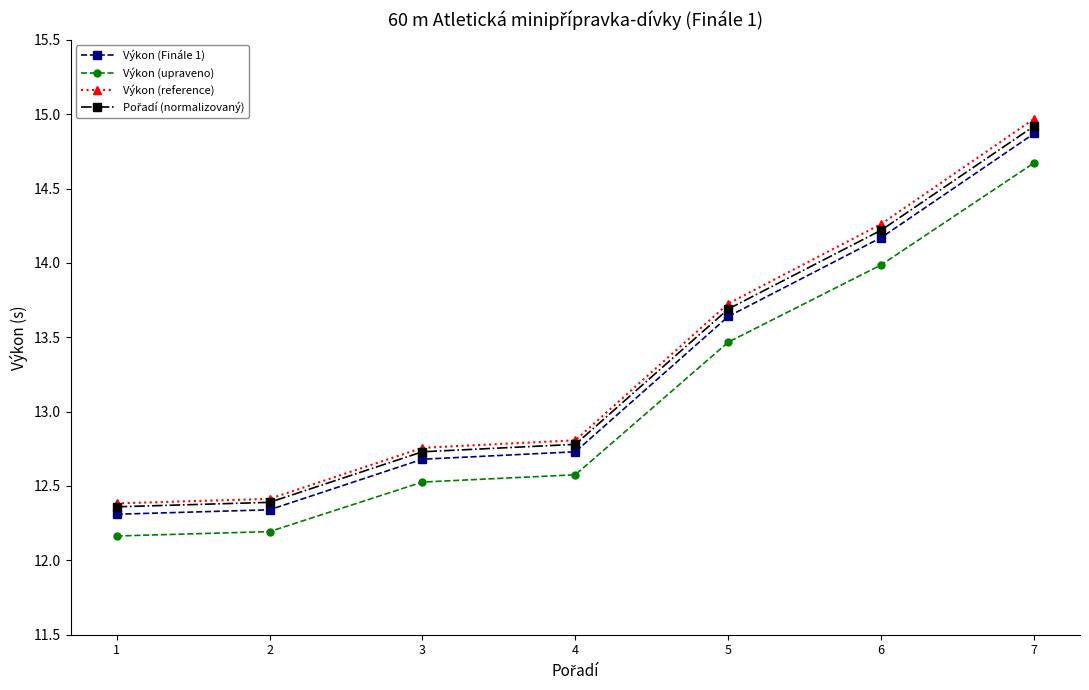

What is the minimum value for Výkon (reference)?

12.4